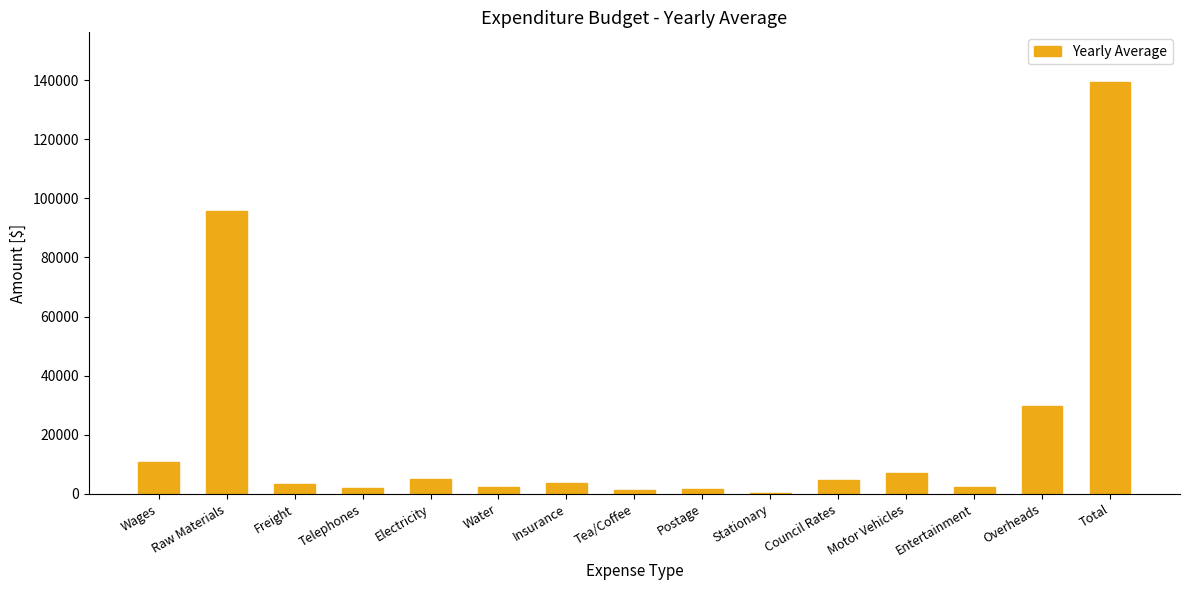

At which label is the value closest to 69853?

Raw Materials